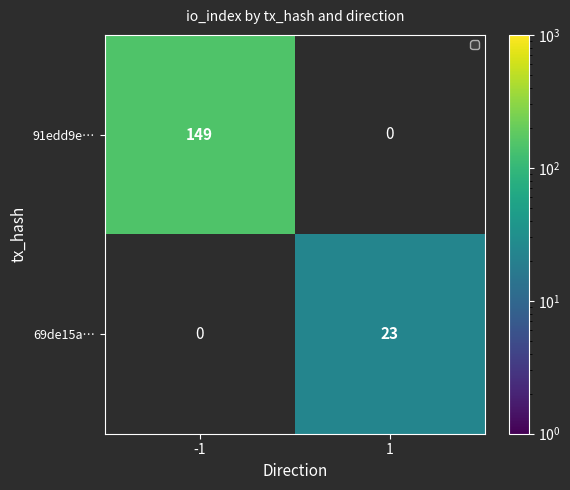

Which series has the largest range (max minus min)?

91edd9e…